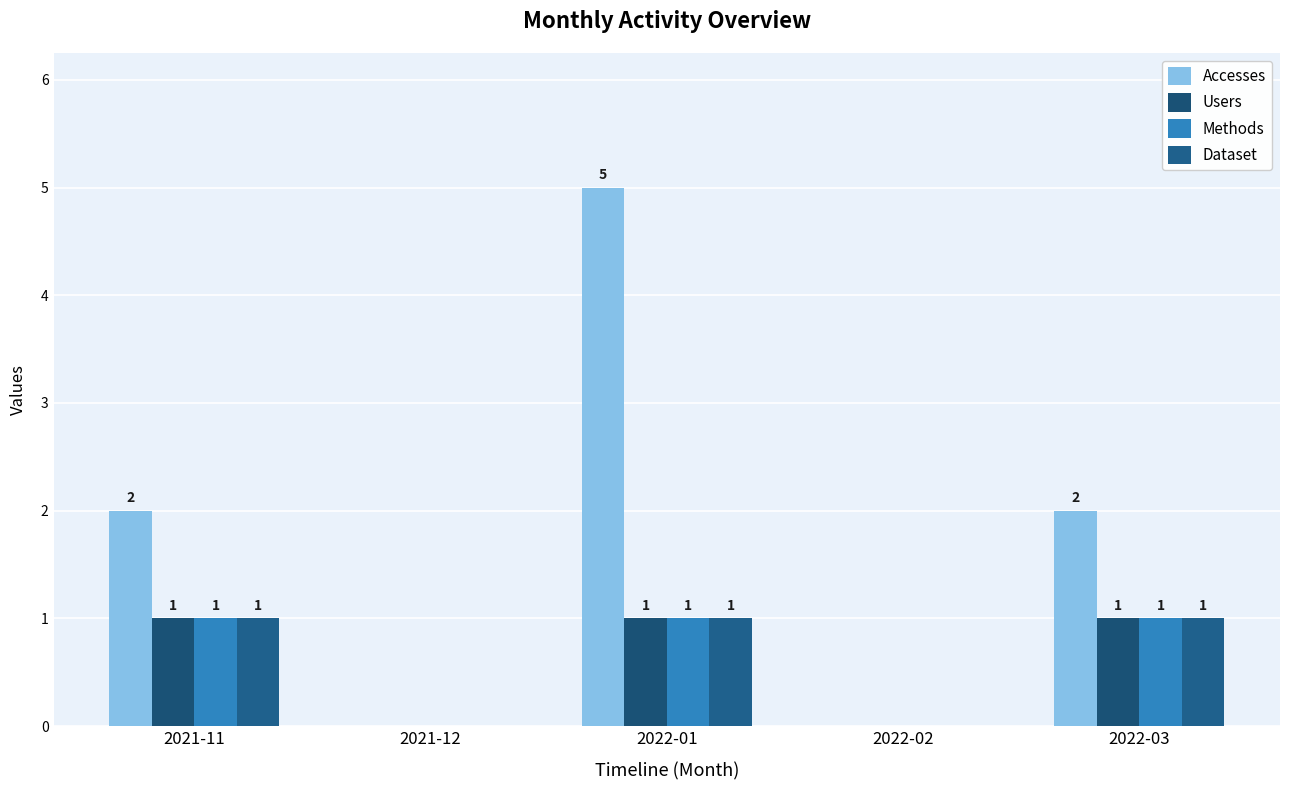

Which series has the largest range (max minus min)?

Accesses